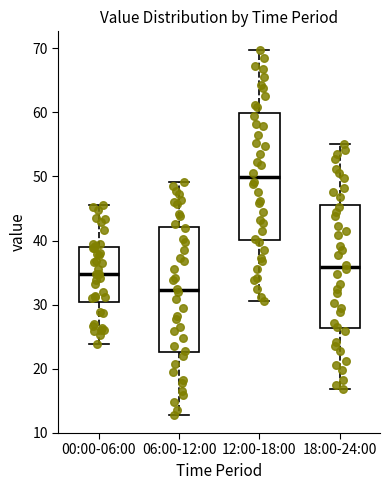

Reading left to right, read every box against the y-axis: the position of its median line, the range the box covers, and the ends of its whiskers. The values are not printed on the chart, so give them approximately, as read against the axis.

00:00-06:00: median 35, box 30 to 39, whiskers 24 to 46
06:00-12:00: median 32, box 23 to 42, whiskers 13 to 49
12:00-18:00: median 50, box 40 to 60, whiskers 31 to 70
18:00-24:00: median 36, box 26 to 46, whiskers 17 to 55